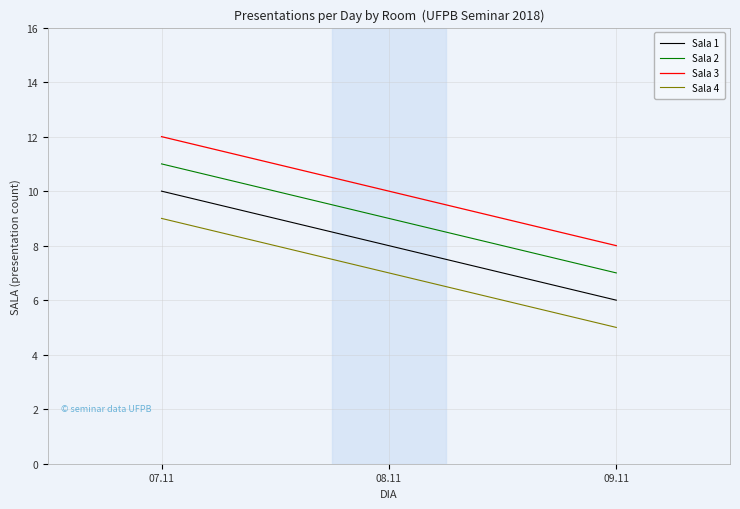

Reading left to right, transcribe all the data shown in this chart.

Sala 1: 10	8	6
Sala 2: 11	9	7
Sala 3: 12	10	8
Sala 4: 9	7	5